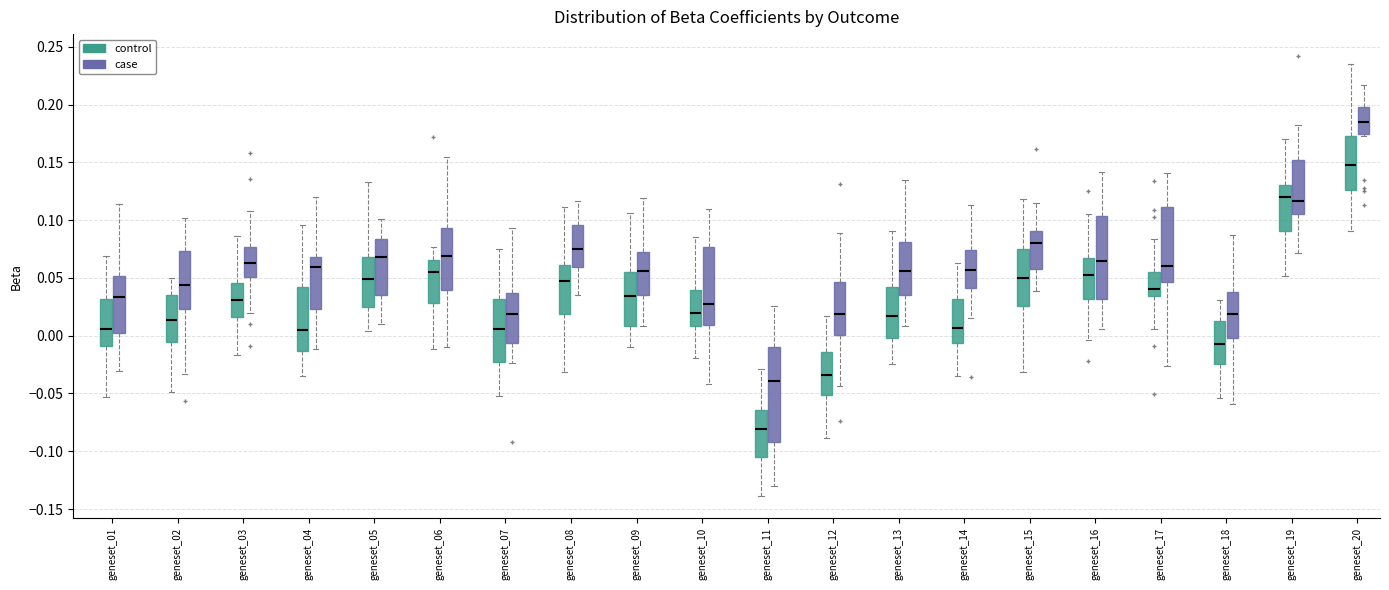

Where is the upper edge of the box for geneset_19 (control) on the y-axis? The values are not printed on the chart, so give them approximately, as read against the axis.

0.130